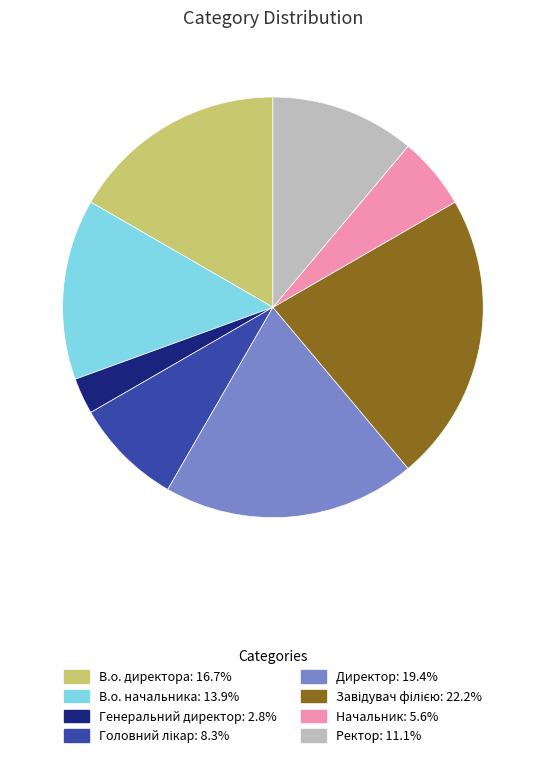

Is there any slice that represents more than half of the pie?

No